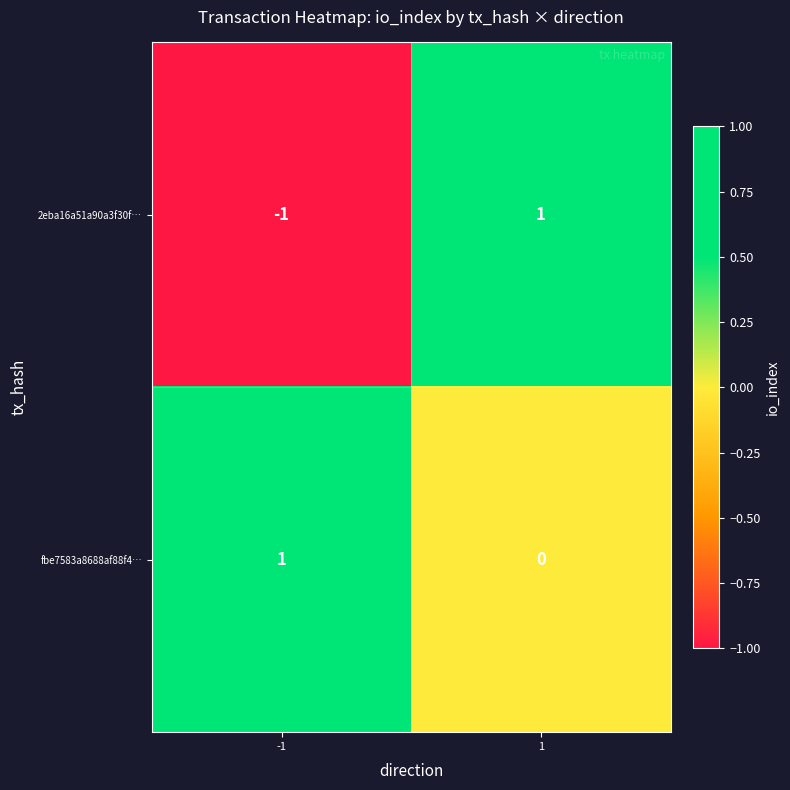

Which series has the widest spread of values?

2eba16a51a90a3f30f…